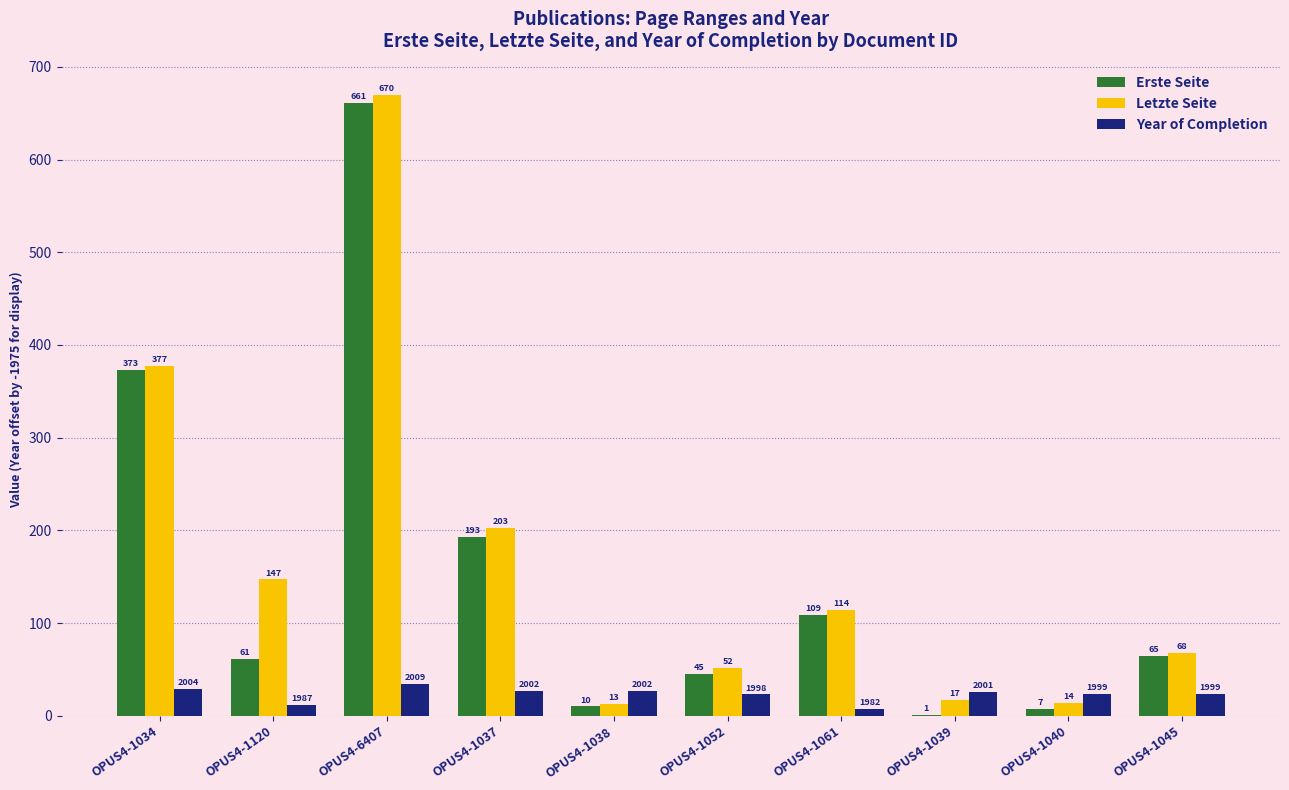

Reading left to right, extract all data points from this chart.

Erste Seite: OPUS4-1034=373	OPUS4-1120=61	OPUS4-6407=661	OPUS4-1037=193	OPUS4-1038=10	OPUS4-1052=45	OPUS4-1061=109	OPUS4-1039=1	OPUS4-1040=7	OPUS4-1045=65
Letzte Seite: OPUS4-1034=377	OPUS4-1120=147	OPUS4-6407=670	OPUS4-1037=203	OPUS4-1038=13	OPUS4-1052=52	OPUS4-1061=114	OPUS4-1039=17	OPUS4-1040=14	OPUS4-1045=68
Year of Completion: OPUS4-1034=29	OPUS4-1120=12	OPUS4-6407=34	OPUS4-1037=27	OPUS4-1038=27	OPUS4-1052=23	OPUS4-1061=7	OPUS4-1039=26	OPUS4-1040=24	OPUS4-1045=24